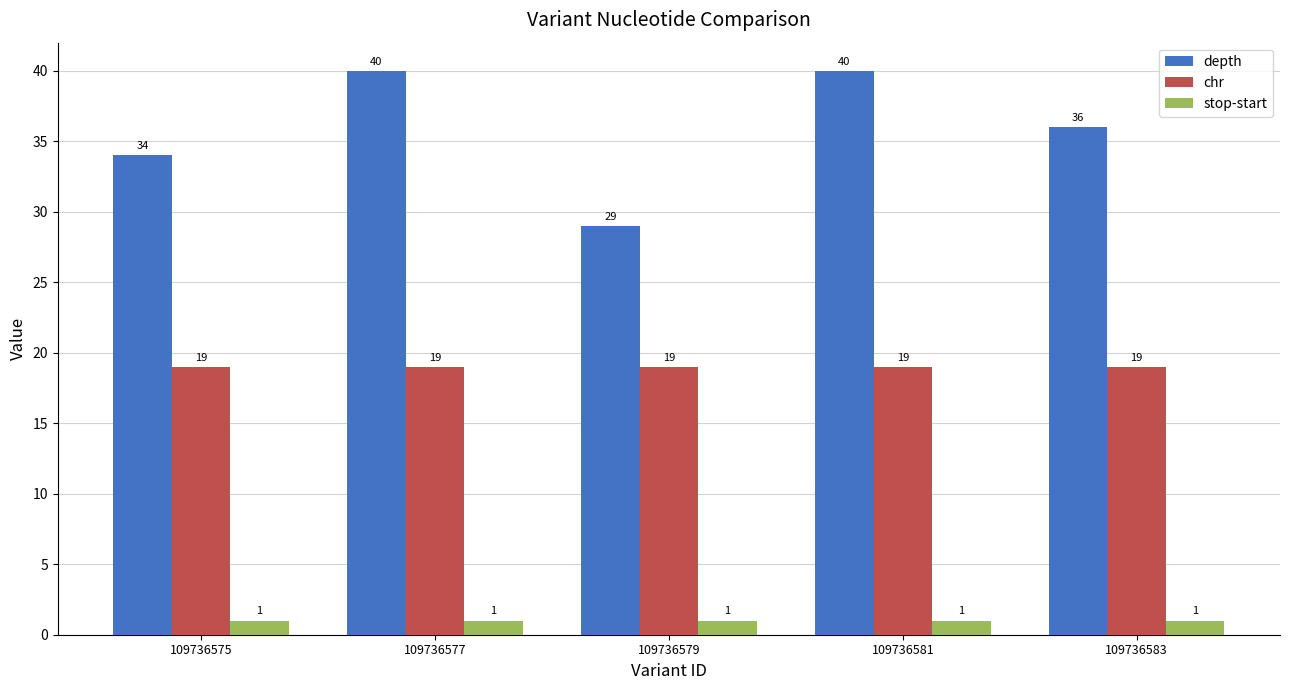

Reading left to right, transcribe all the data shown in this chart.

depth: 34	40	29	40	36
chr: 19	19	19	19	19
stop-start: 1	1	1	1	1